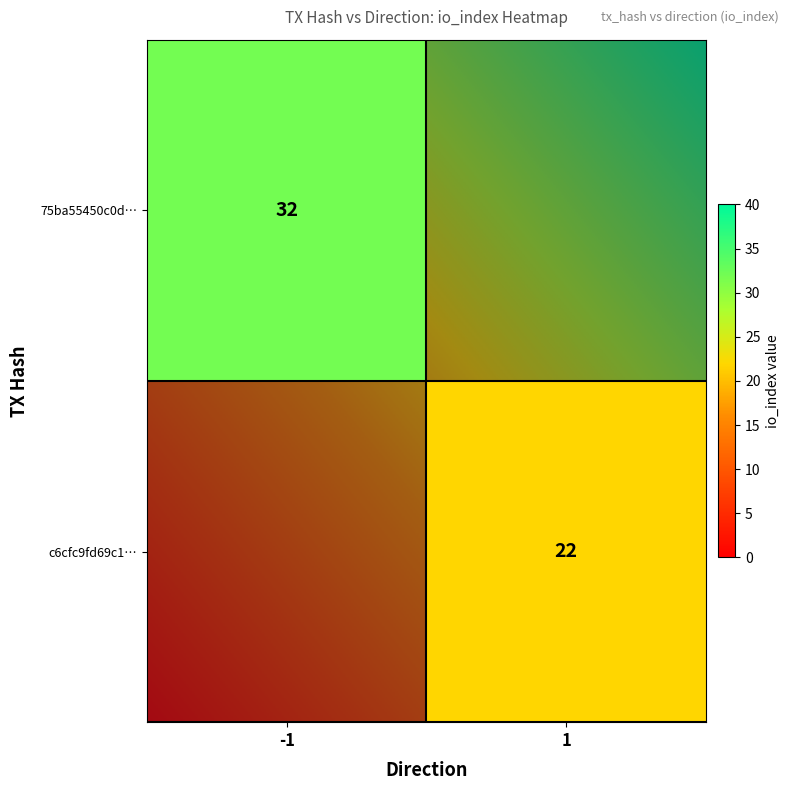

Is it true that 75ba55450c0d26450a3e0fd2cfae99b4a8e4796 equals 32 at io_index?

True